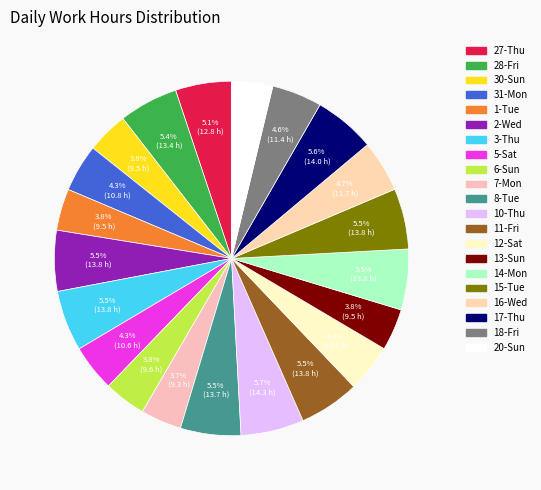

Rank the categories by value from highest to lowest.

10-Thu, 17-Thu, 2-Wed, 14-Mon, 3-Thu, 15-Tue, 11-Fri, 8-Tue, 28-Fri, 27-Thu, 16-Wed, 18-Fri, 12-Sat, 31-Mon, 5-Sat, 6-Sun, 13-Sun, 1-Tue, 30-Sun, 20-Sun, 7-Mon